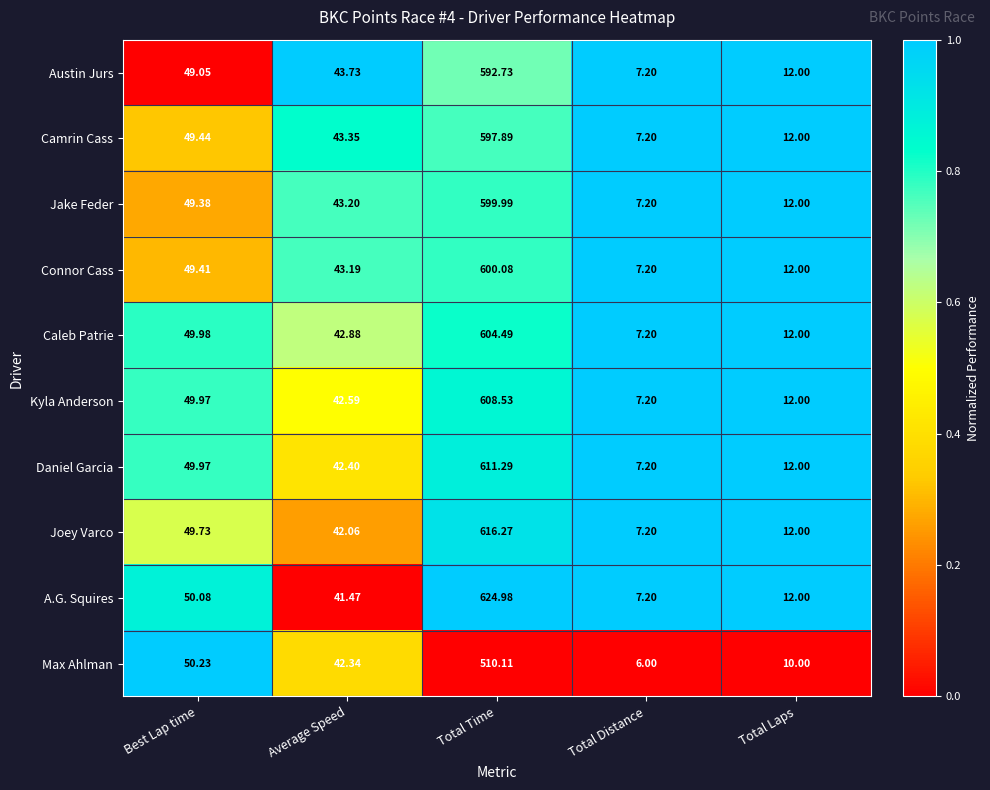

Where does the Jake Feder series first go above 43?

Best Lap time